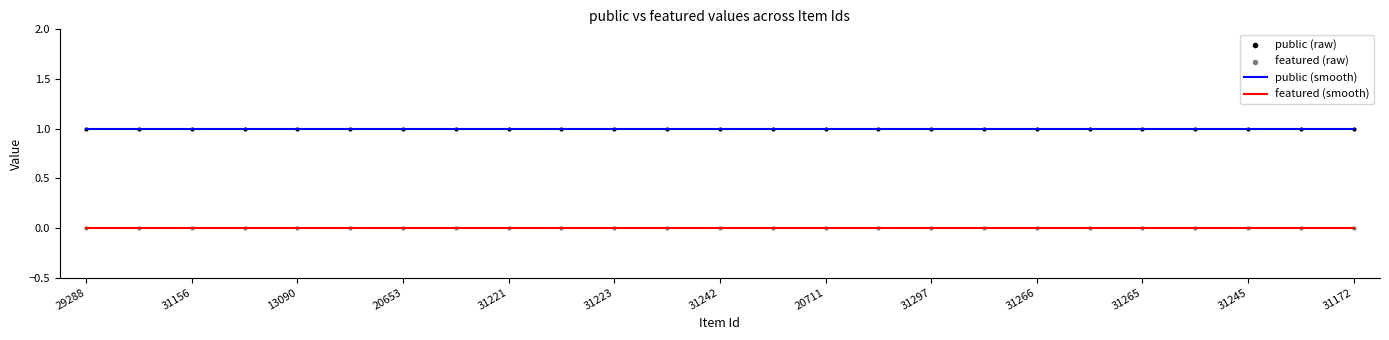

Which series has the largest total across all categories?

public (smooth)